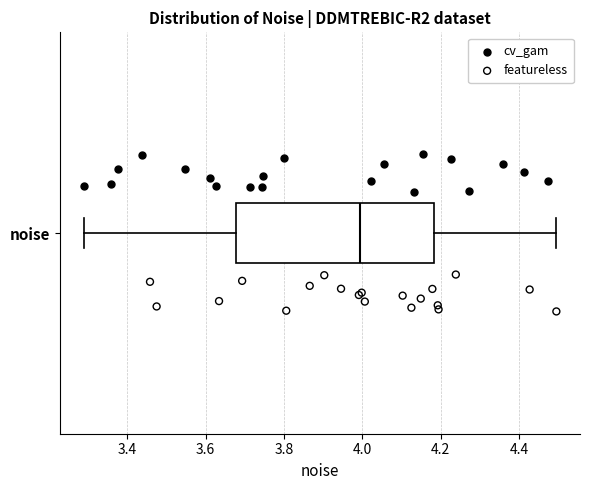

Where does the right whisker of the box for noise end on the x-axis? The values are not printed on the chart, so give them approximately, as read against the axis.

4.50